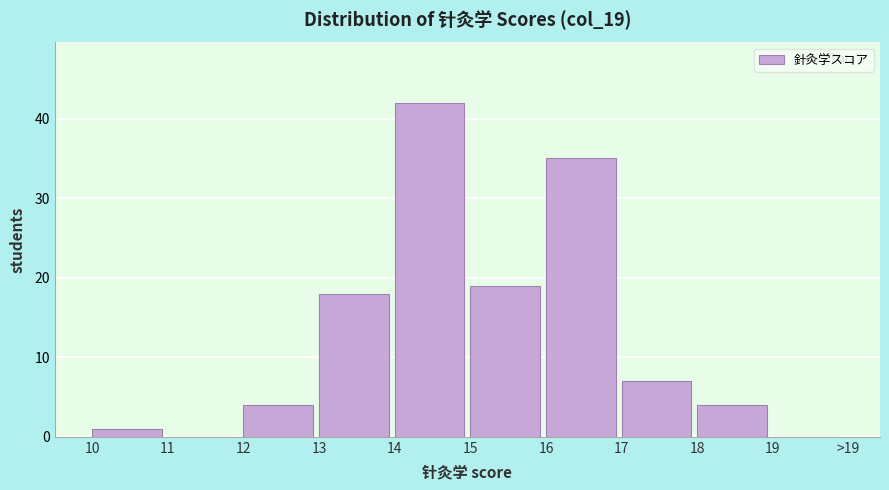

Reading right to left, transcribe all the data shown in this chart.

19=0	18=4	17=7	16=35	15=19	14=42	13=18	12=4	11=0	10=1